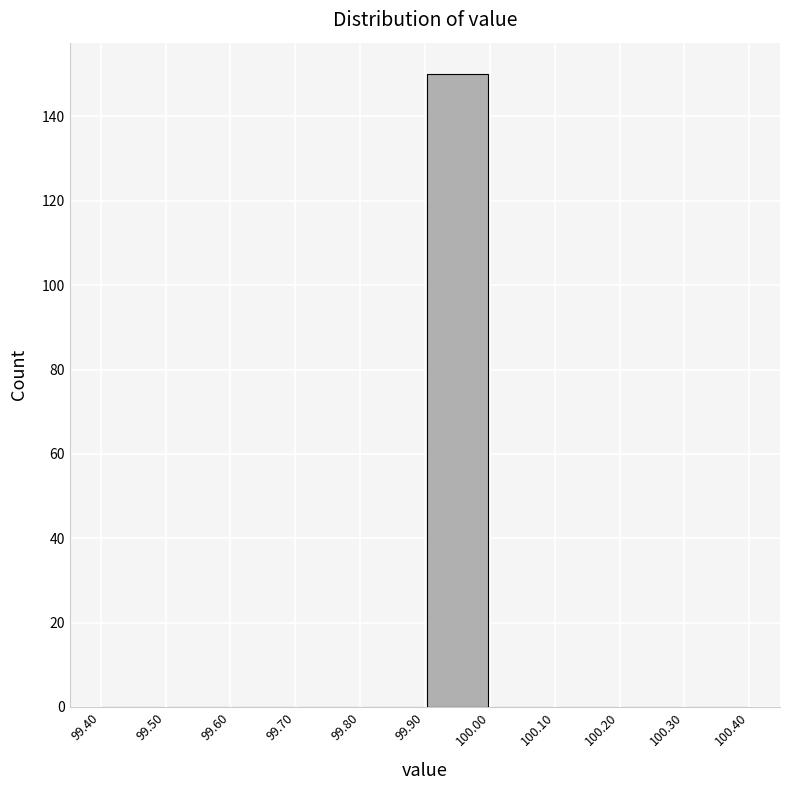

Reading left to right, transcribe this chart: for each bar, give the range it covers on the x-axis and its height. The values are not printed on the chart, so give them approximately, as read against the axis.

99.40 to 99.50: 0
99.50 to 99.60: 0
99.60 to 99.70: 0
99.70 to 99.80: 0
99.80 to 99.90: 0
99.90 to 100.00: 150
100.00 to 100.10: 0
100.10 to 100.20: 0
100.20 to 100.30: 0
100.30 to 100.40: 0